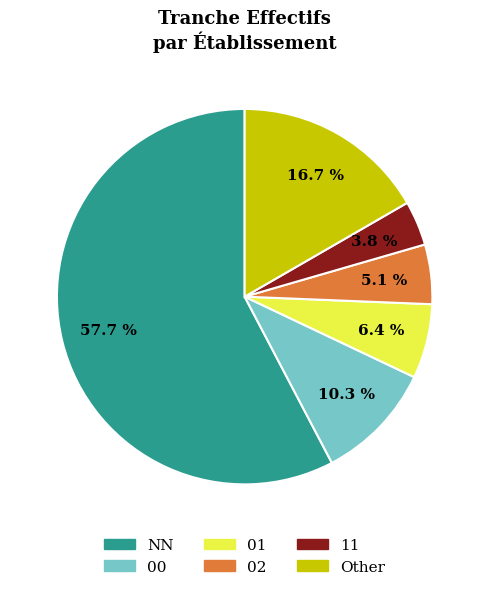

Which slice represents more than half of the pie?

NN